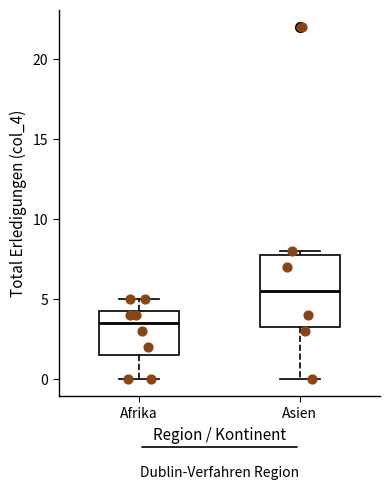

Reading left to right, transcribe this box plot: for each box, give where its median line is, the range the box spans, and where its two whiskers end, as read against the y-axis. The values are not printed on the chart, so give them approximately, as read against the axis.

Afrika: median 3.5, box 1.5 to 4.5, whiskers 0.0 to 5.0
Asien: median 5.5, box 3.5 to 8.0, whiskers 0.0 to 8.0 (just above the box's upper edge)